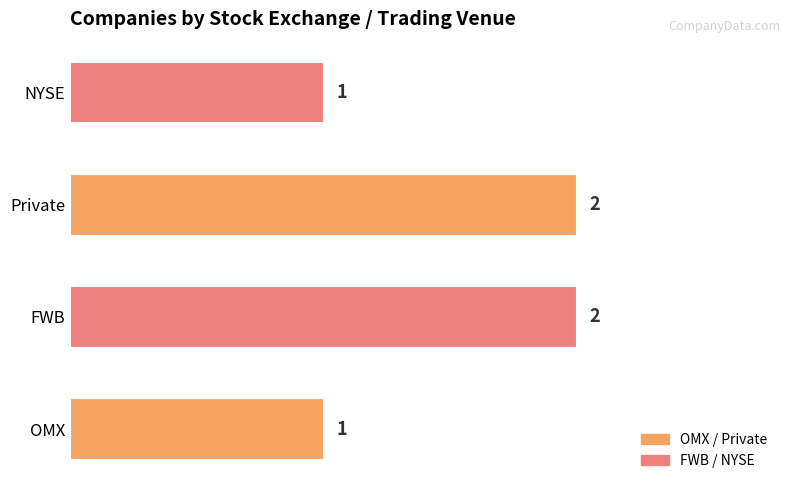

Between FWB and NYSE, which is larger?

FWB